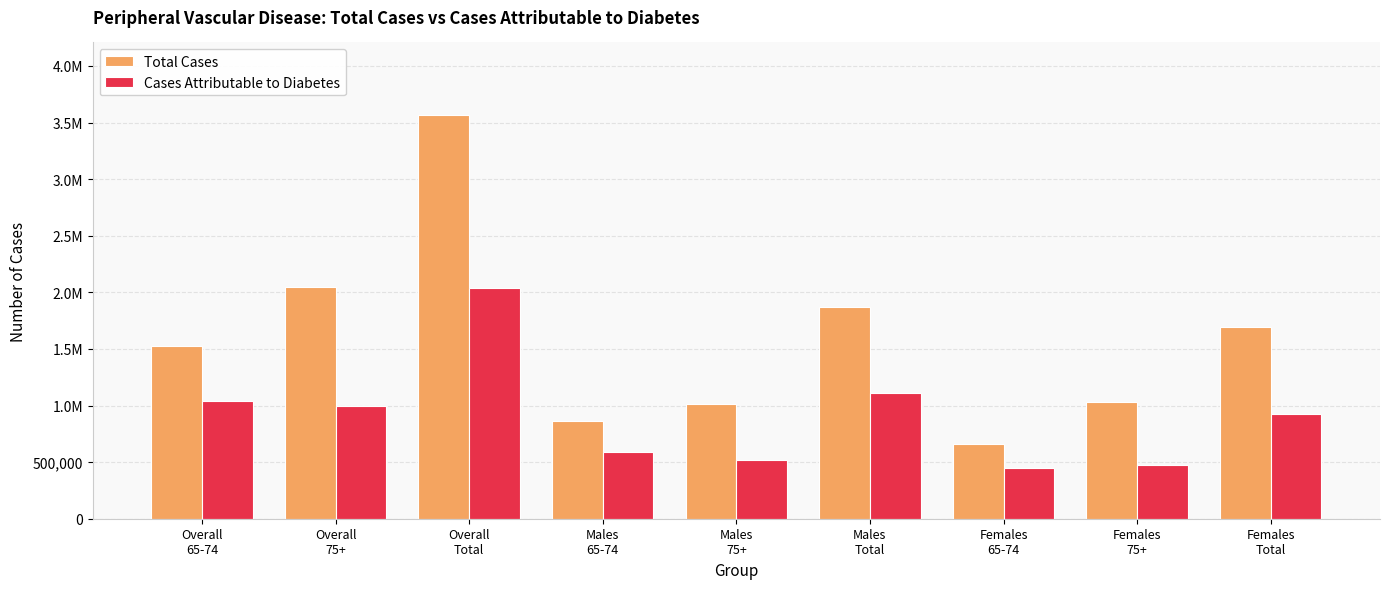

Does the chart contain any negative values?

No